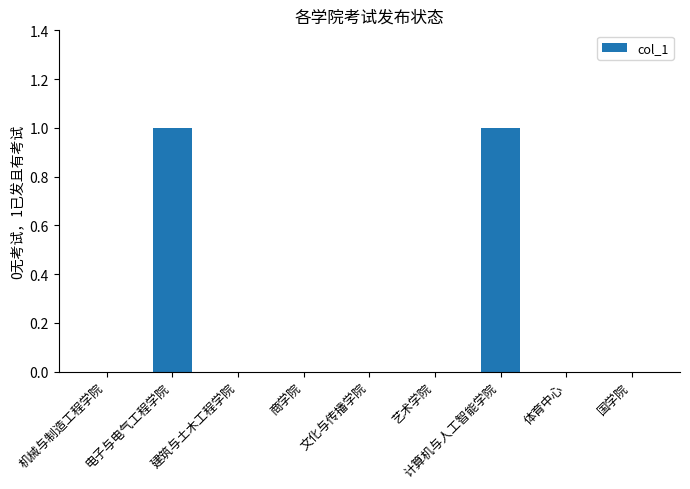

Which has a higher value, 计算机与人工智能学院 or 文化与传播学院?

计算机与人工智能学院